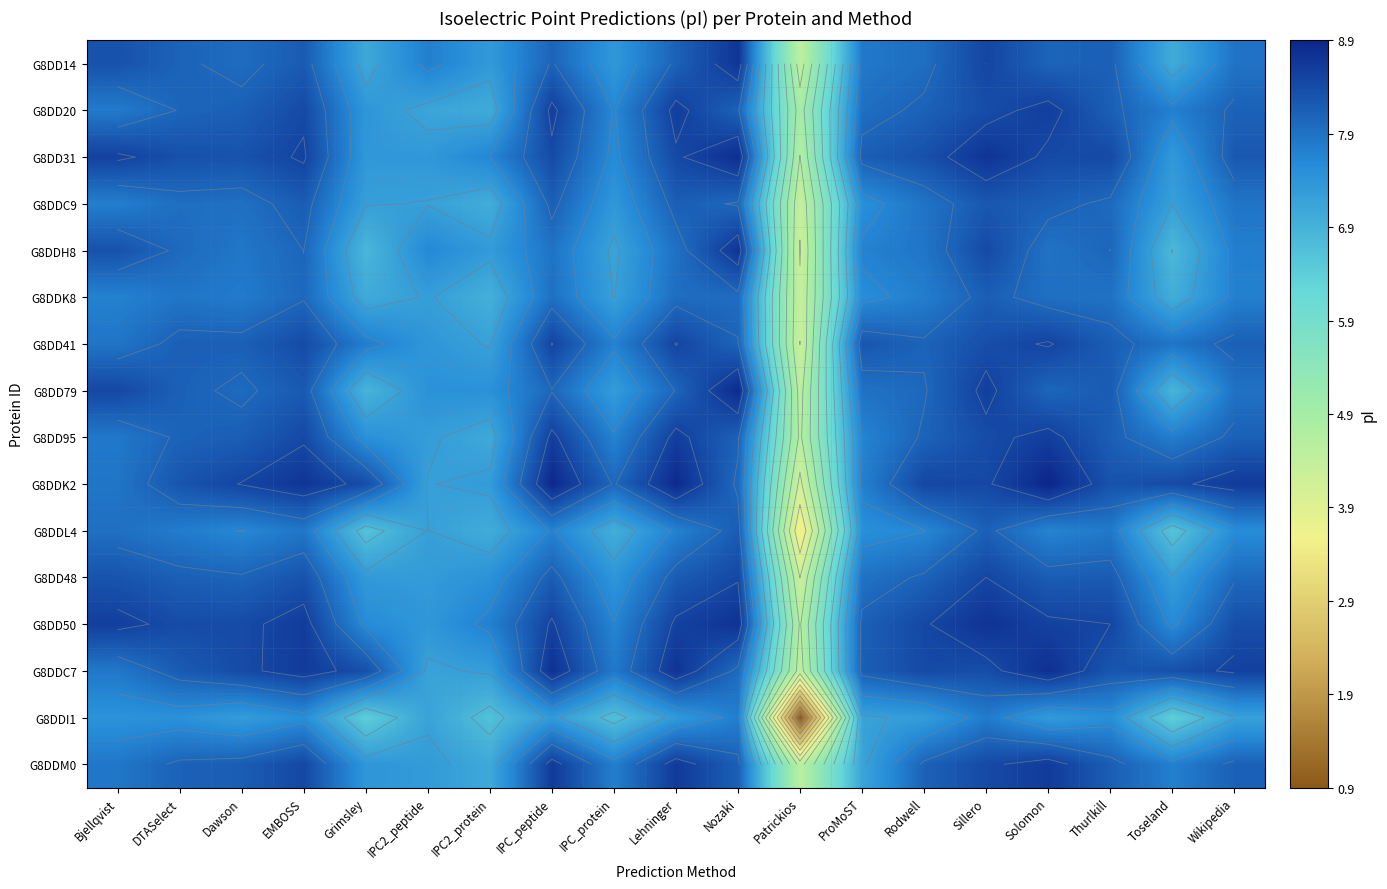

True or false: G8DDI1 has a value of 2.0 at Bjellqvist.

False